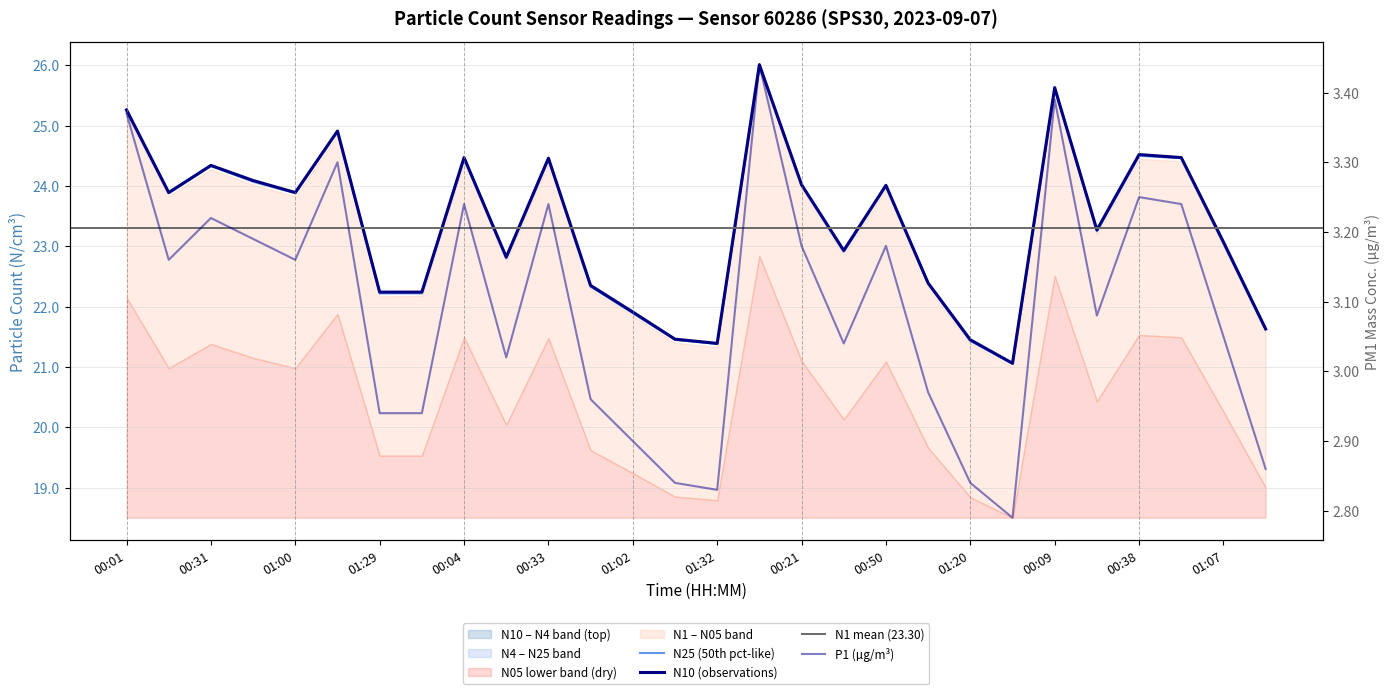

Which has a higher value, 01:15 or 00:31?

01:15